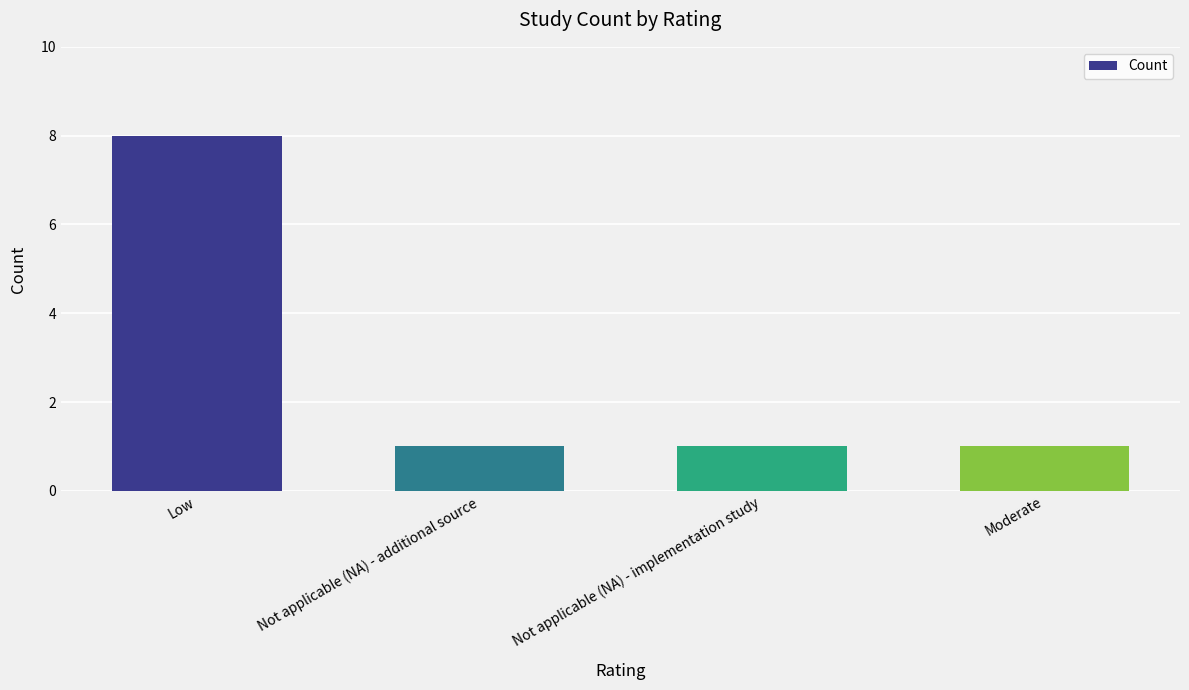

What is the label of the 1st bar from the left?

Low